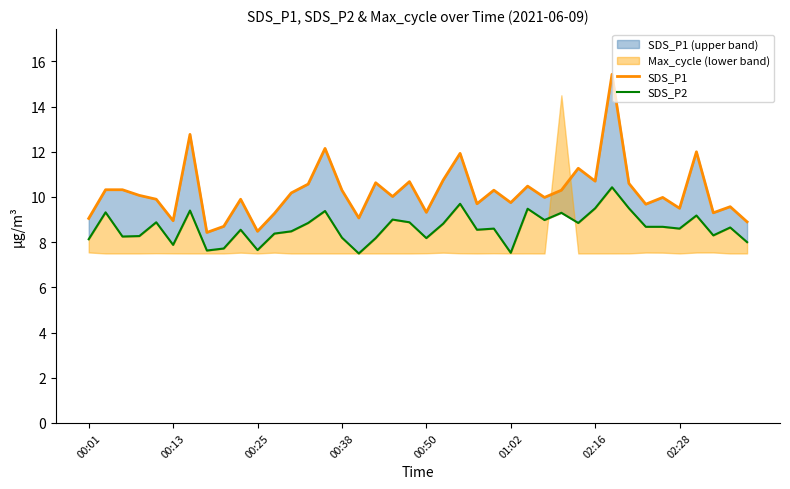

How many lines are shown in the chart?

2